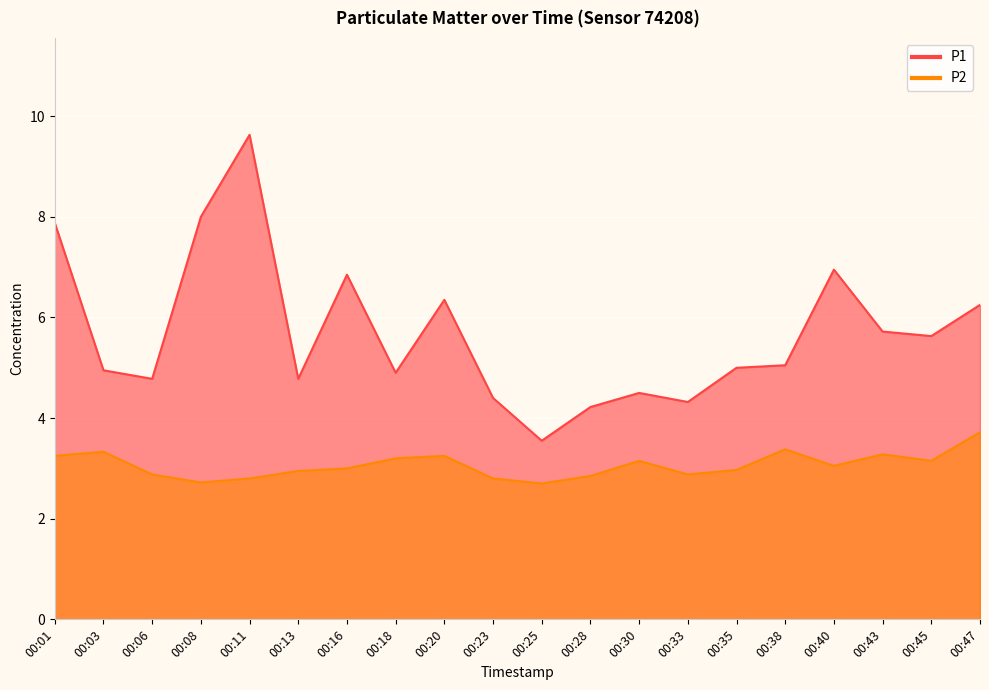

The P2 series shows 2.9 at 00:33. True or false?

True